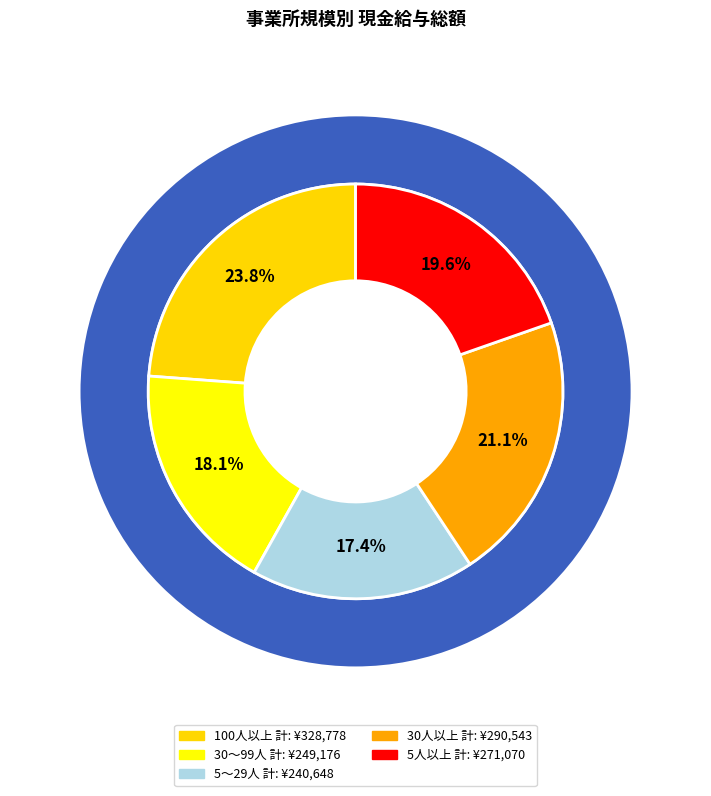

Is 5～29人 計 the majority of the pie?

No